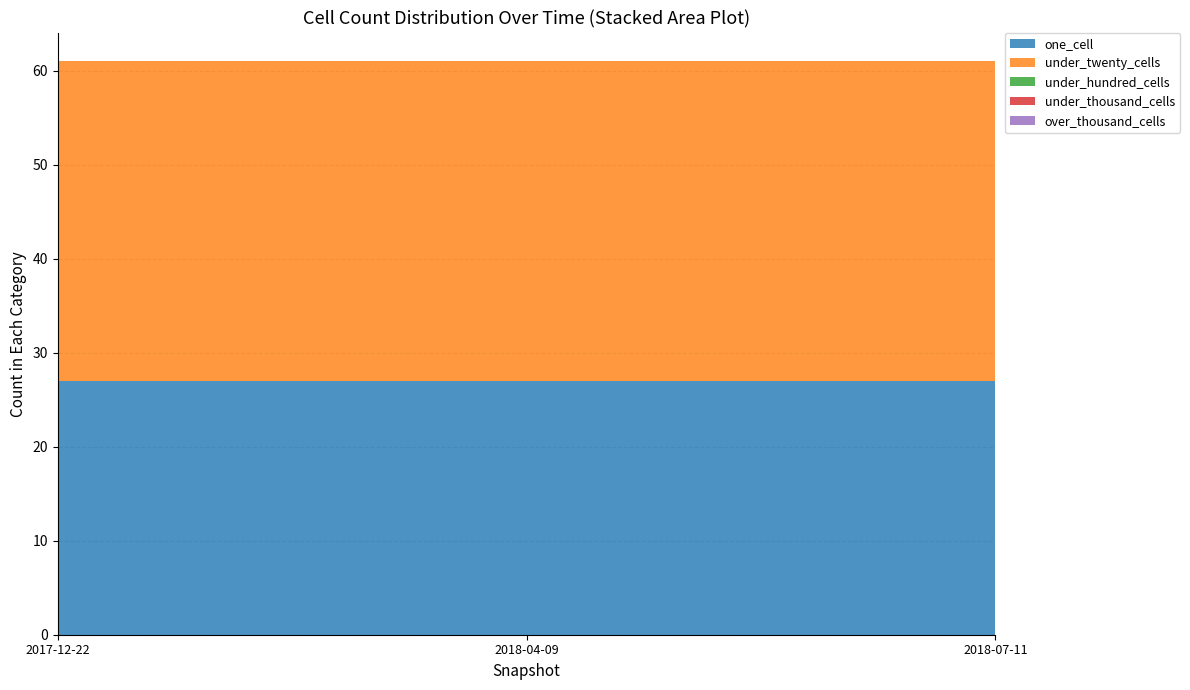

Reading left to right, list all the values displayed in this chart.

one_cell: 2017-12-22=27	2018-04-09=27	2018-07-11=27
under_twenty_cells: 2017-12-22=34	2018-04-09=34	2018-07-11=34
under_hundred_cells: 2017-12-22=0	2018-04-09=0	2018-07-11=0
under_thousand_cells: 2017-12-22=0	2018-04-09=0	2018-07-11=0
over_thousand_cells: 2017-12-22=0	2018-04-09=0	2018-07-11=0